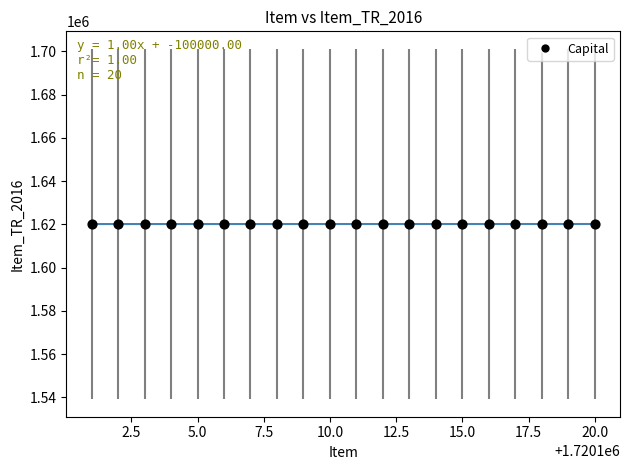

What is the range of Y values (max minus min)?

19